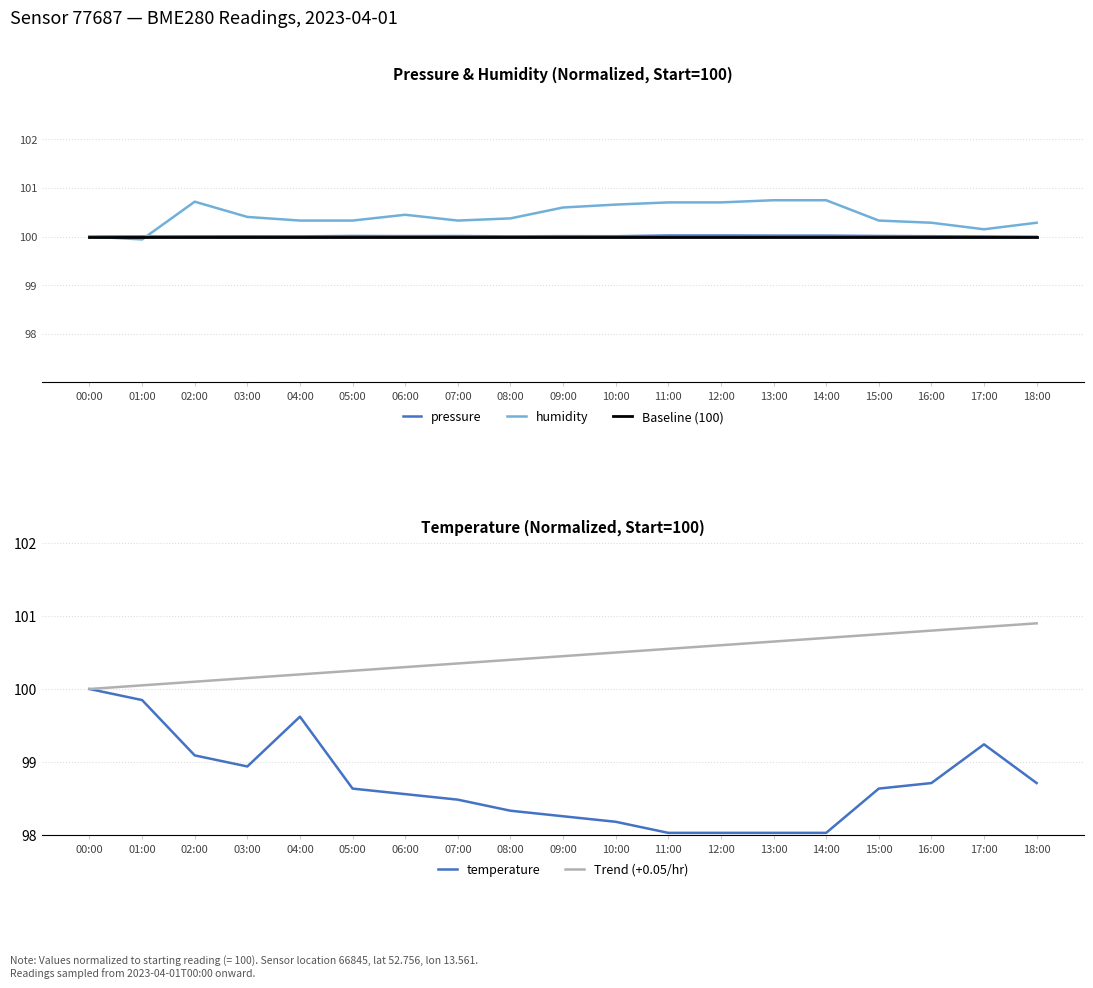

What is the value of the Baseline (100) point at the 9th from the left?

100.0